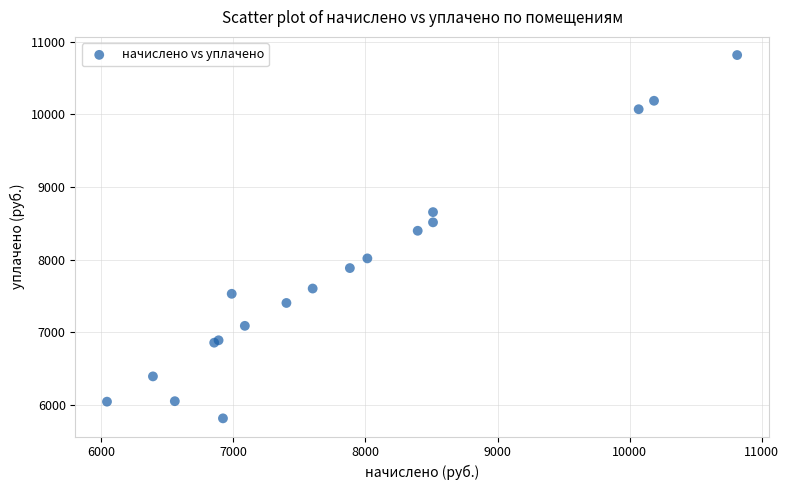

What Y value in the scatter plot is closest to 8314?

8395.9